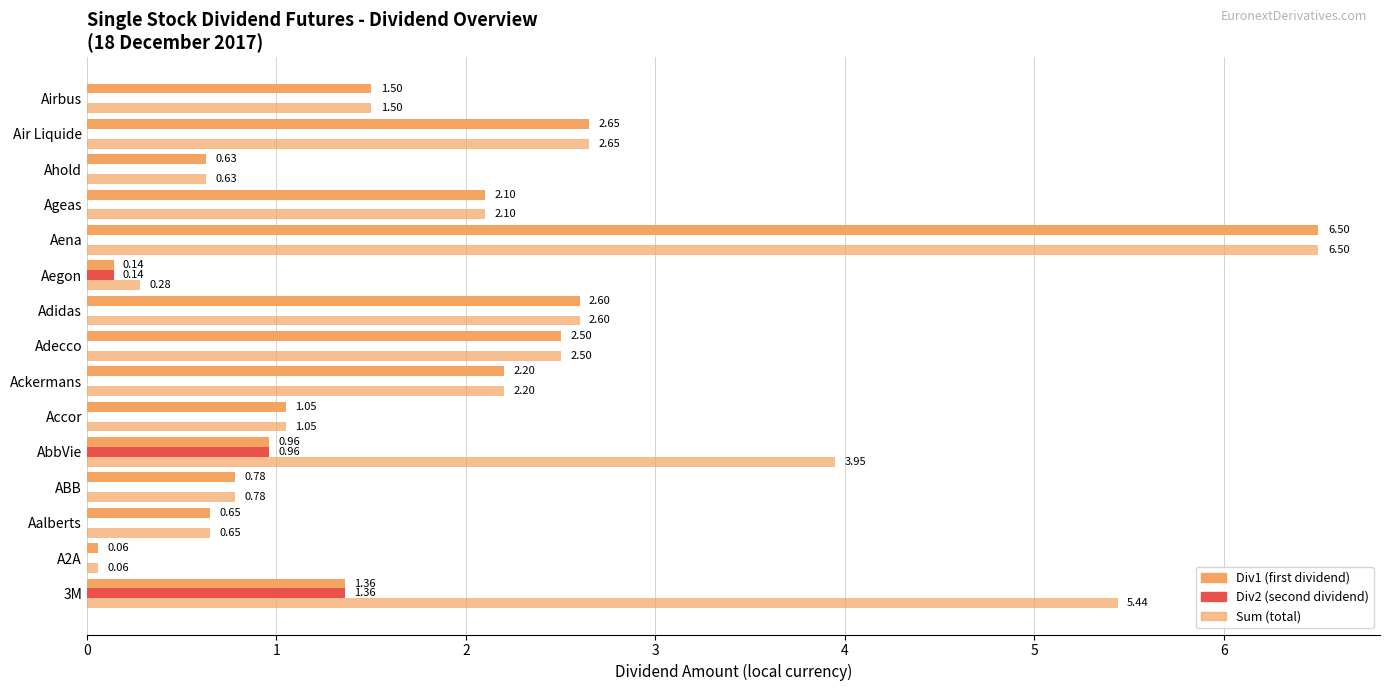

Count the number of data series in this chart.

3